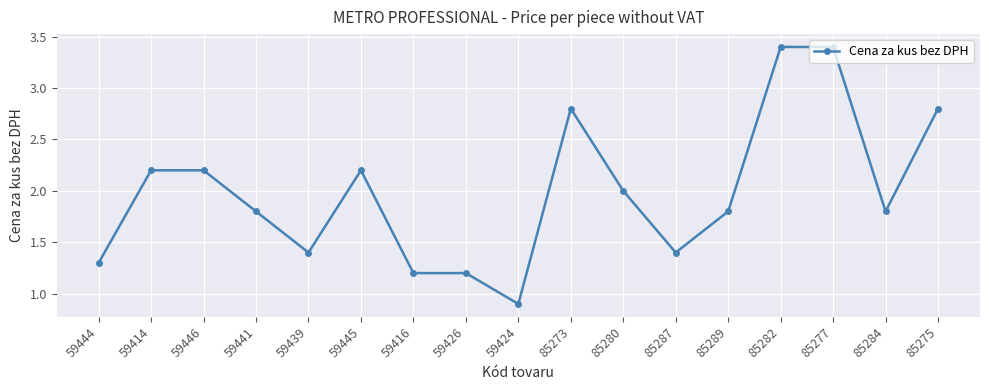

What is the value of the 6th point from the left?

2.2